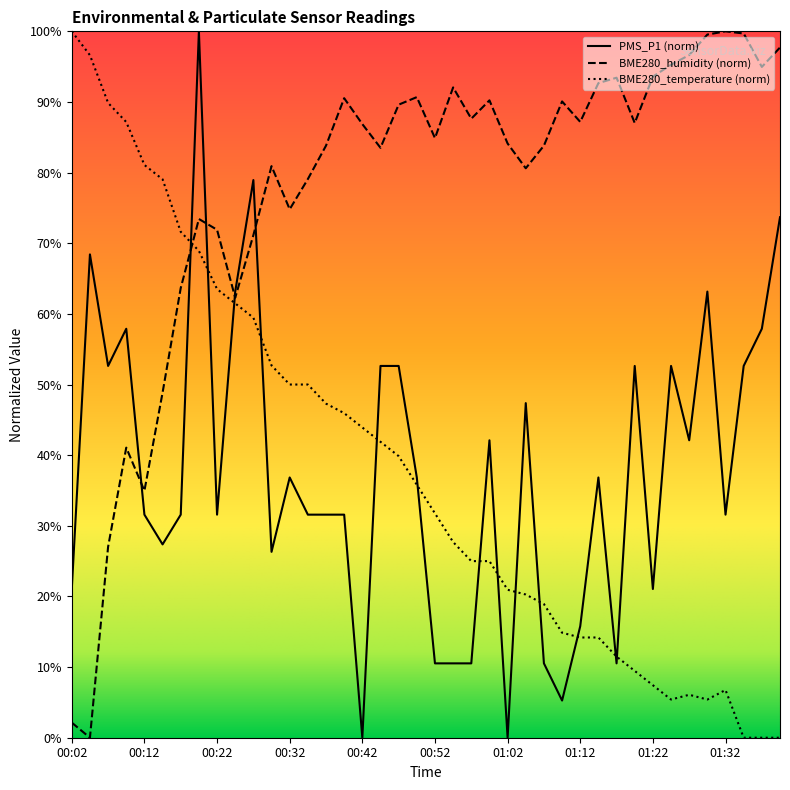

Rank the series by their maximum value, from highest to lowest.

PMS_P1, BME280_humidity, BME280_temperature